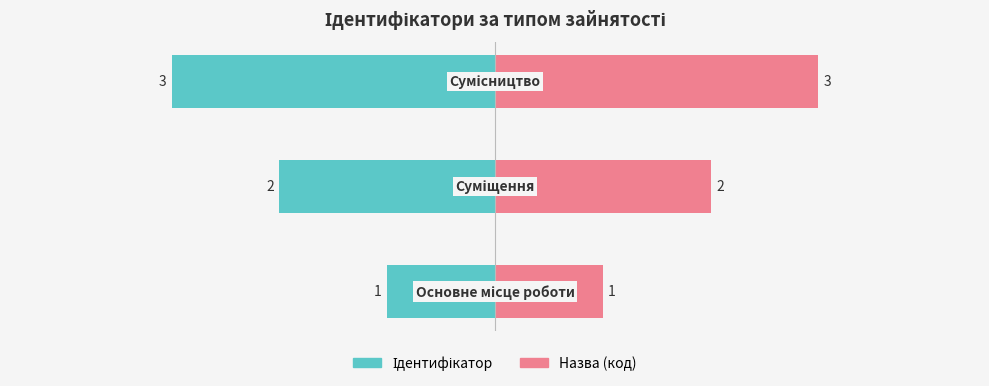

Are the bars grouped side by side (vs. stacked)?

Yes